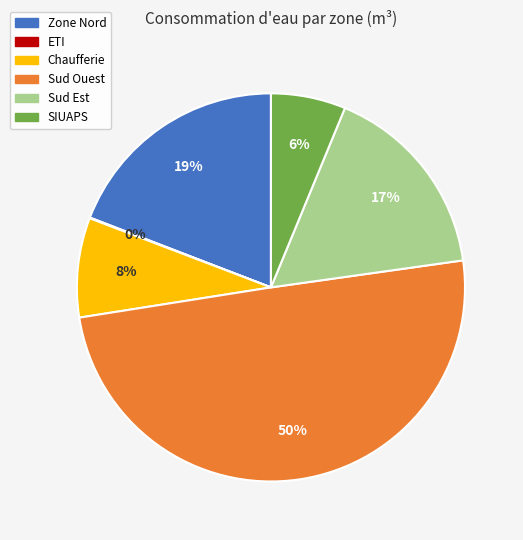

To the nearest percent, what is the difference between the largest and smallest slice percentages?

50%